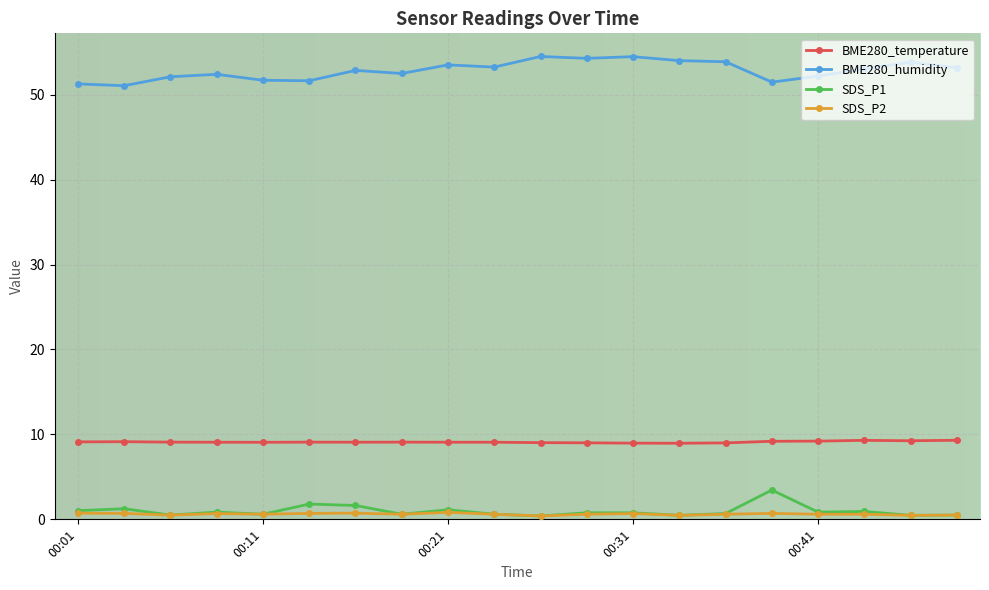

Rank the series by their maximum value, from highest to lowest.

BME280_humidity, BME280_temperature, SDS_P1, SDS_P2